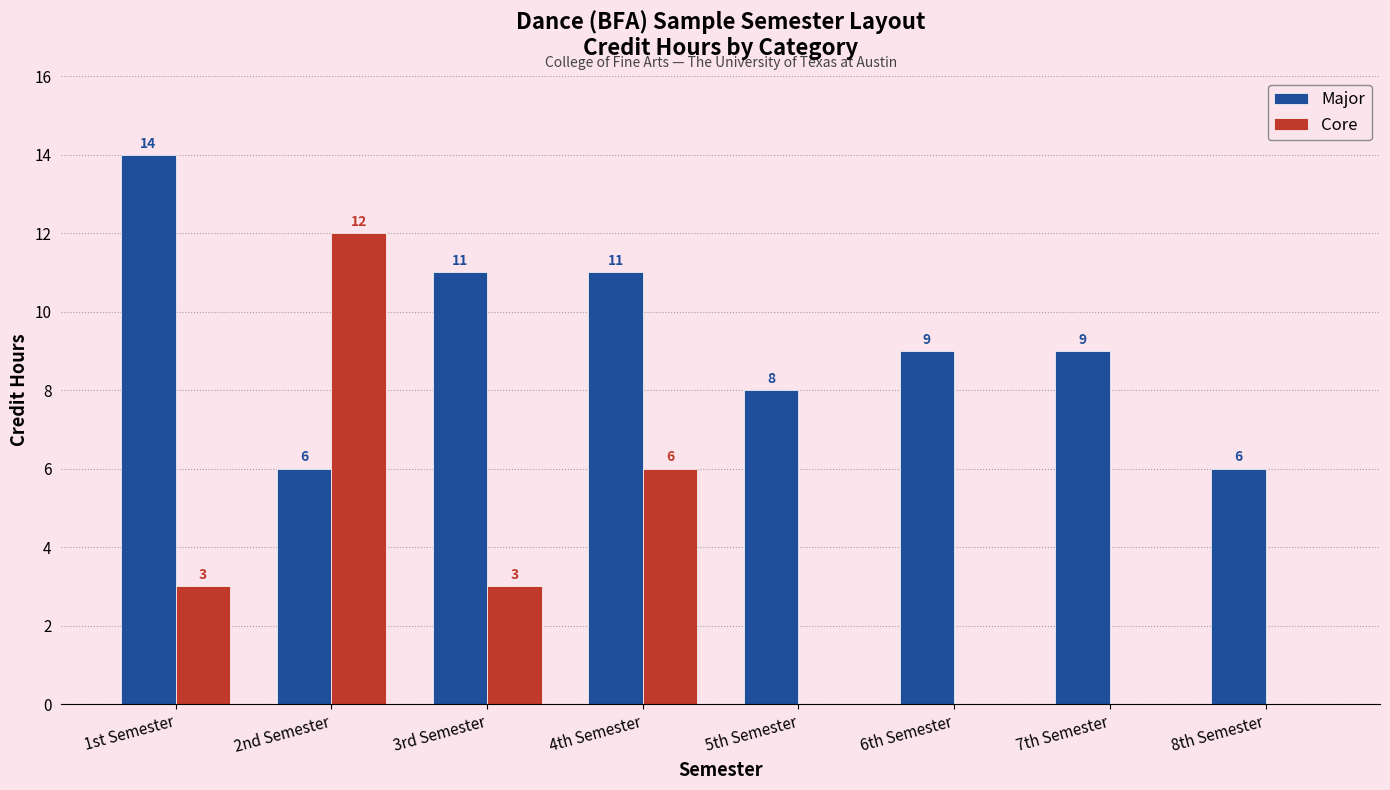

Between 4th Semester and 8th Semester, which series saw the biggest shift?

Core